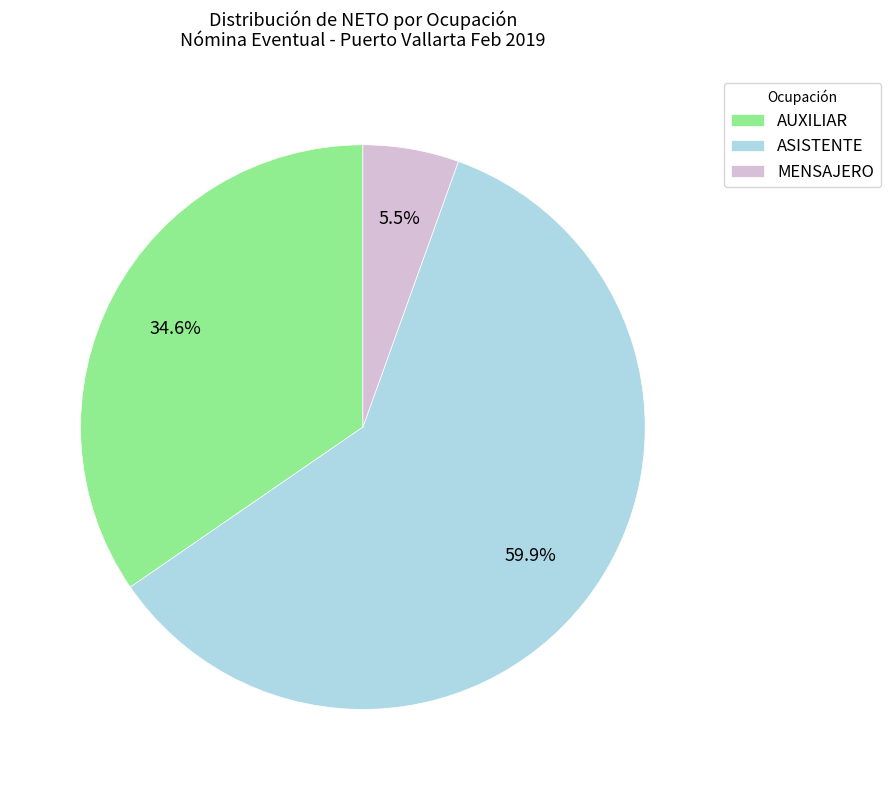

To the nearest percent, what portion does AUXILIAR represent?

35%